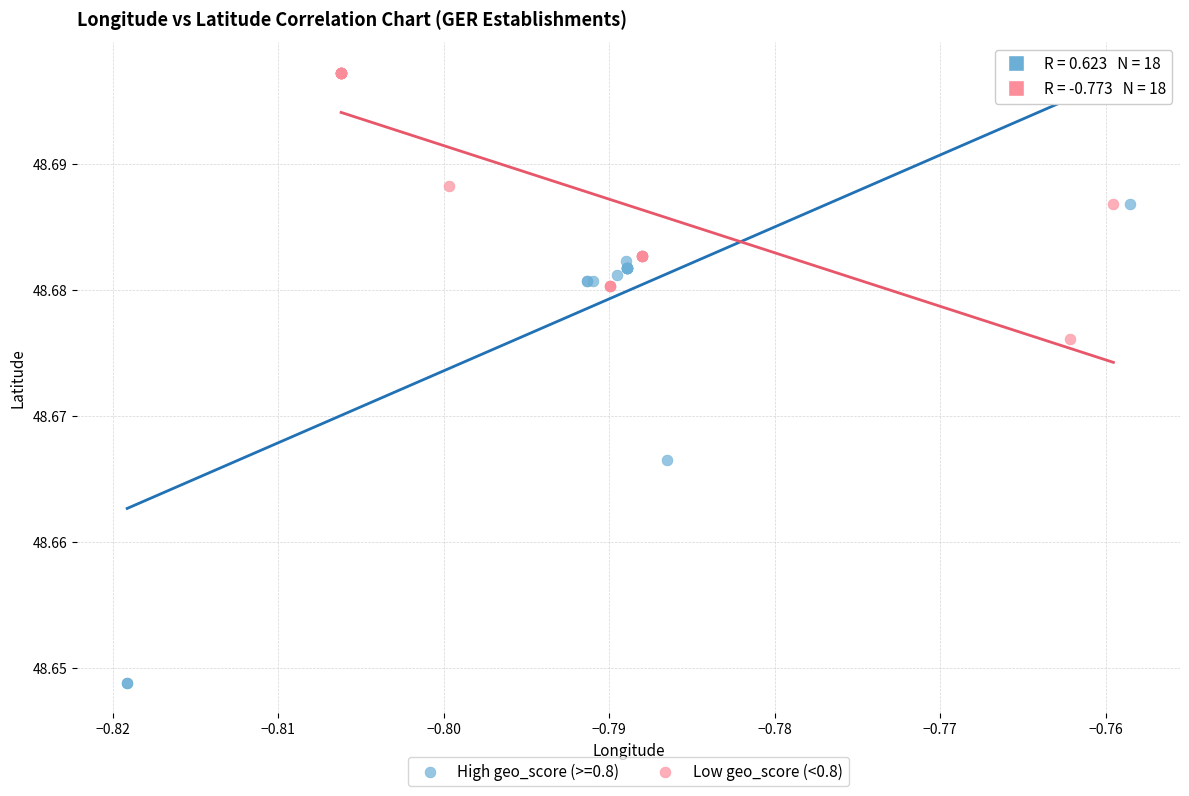

Which series contains the lowest Y value?

High geo_score (>=0.8)